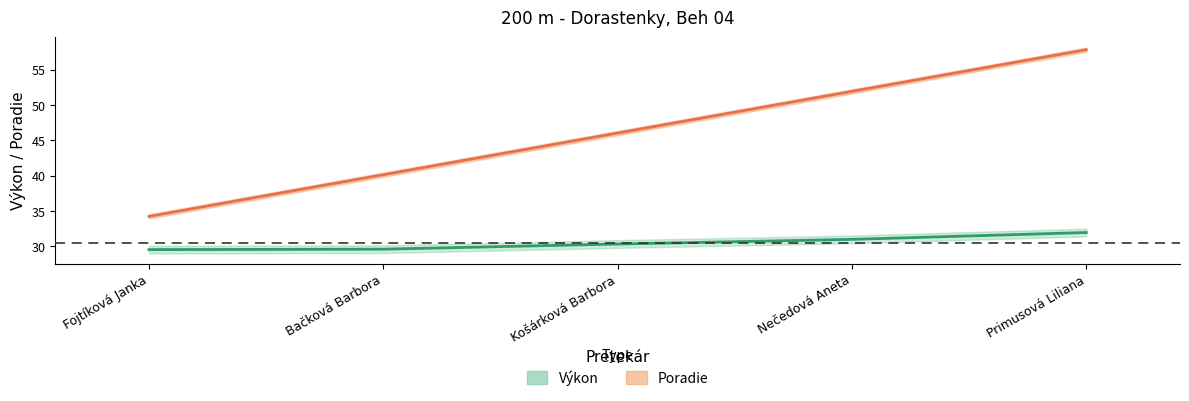

Read the Poradie value at Nečedová Aneta.

51.9